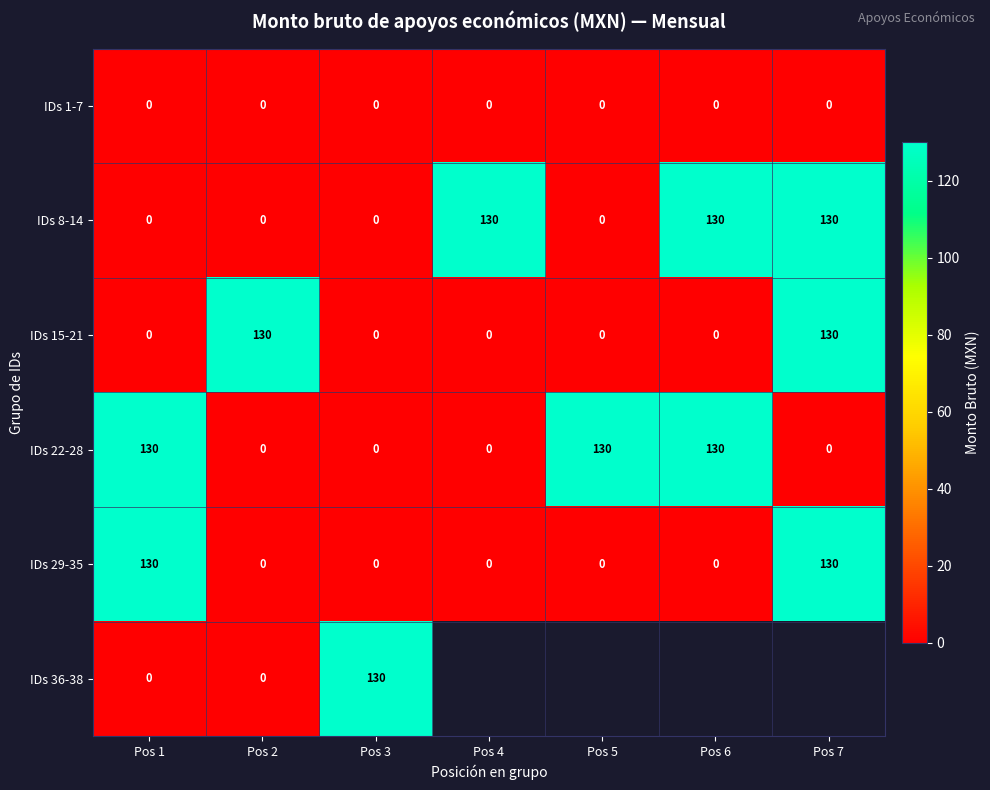

The value of IDs 29-35 at Pos 3 is -72. True or false?

False